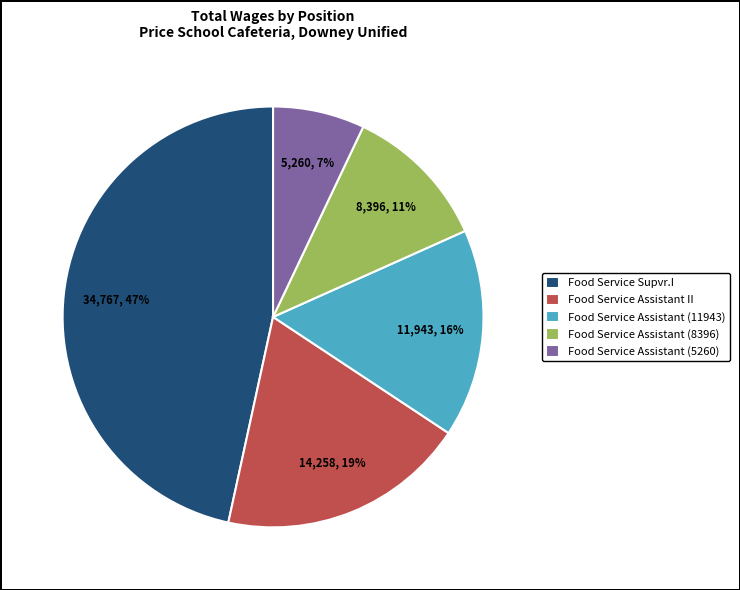

Is the sum of Food Service Supvr.I and Food Service Assistant (8396) greater than half?

Yes